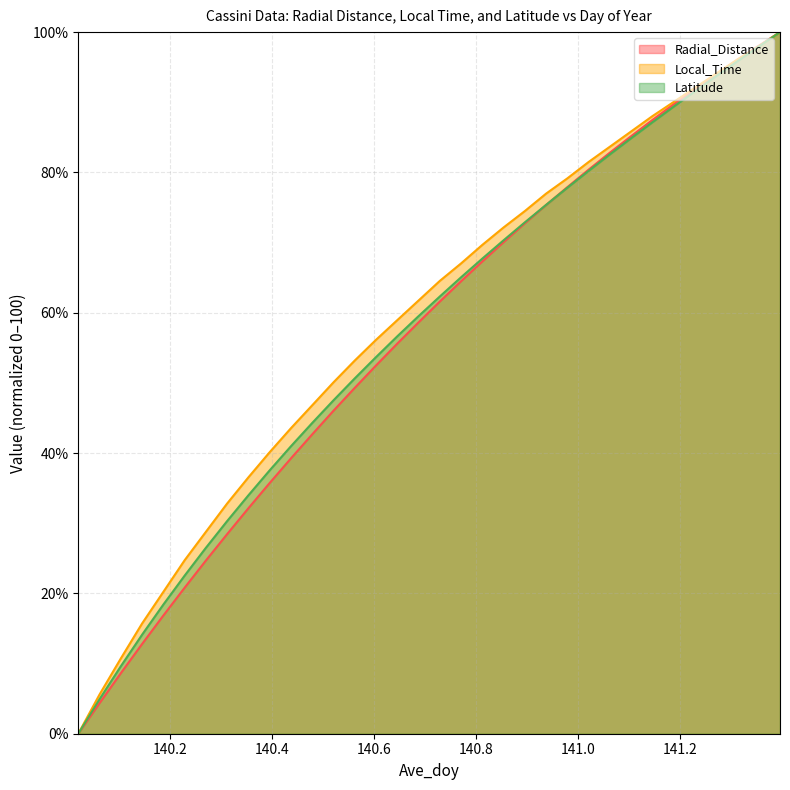

True or false: Latitude and Local_Time cross at least once.

False